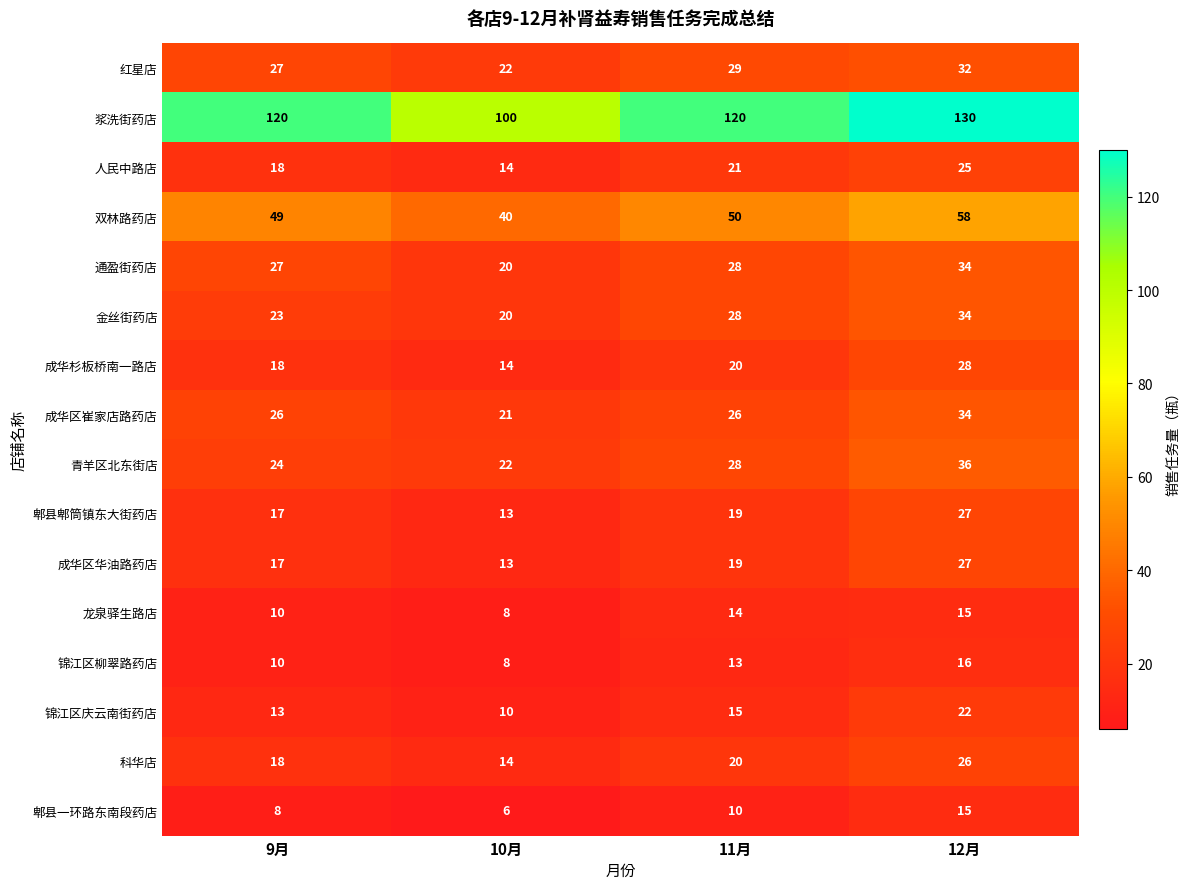

List the labels in order of 金丝街药店 value, smallest first.

10月, 9月, 11月, 12月